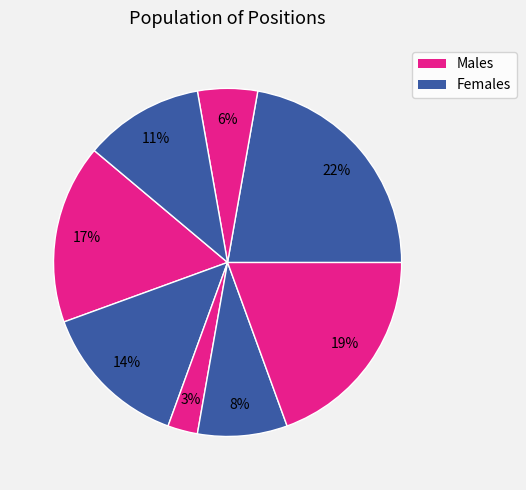

How many slices are in this pie chart?

8